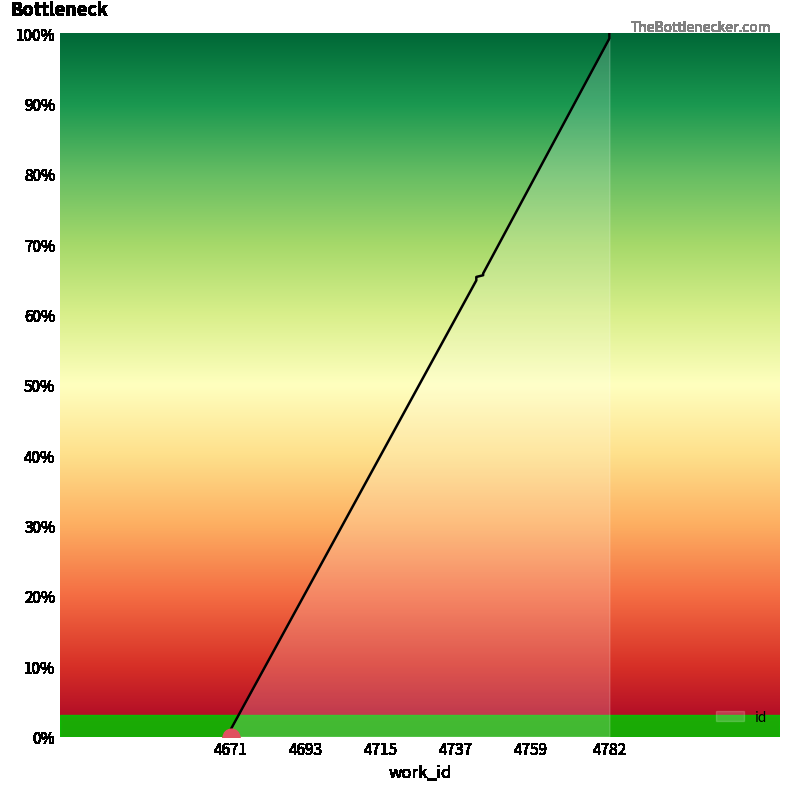

Which has a higher value, 4782 or 4743?

4782